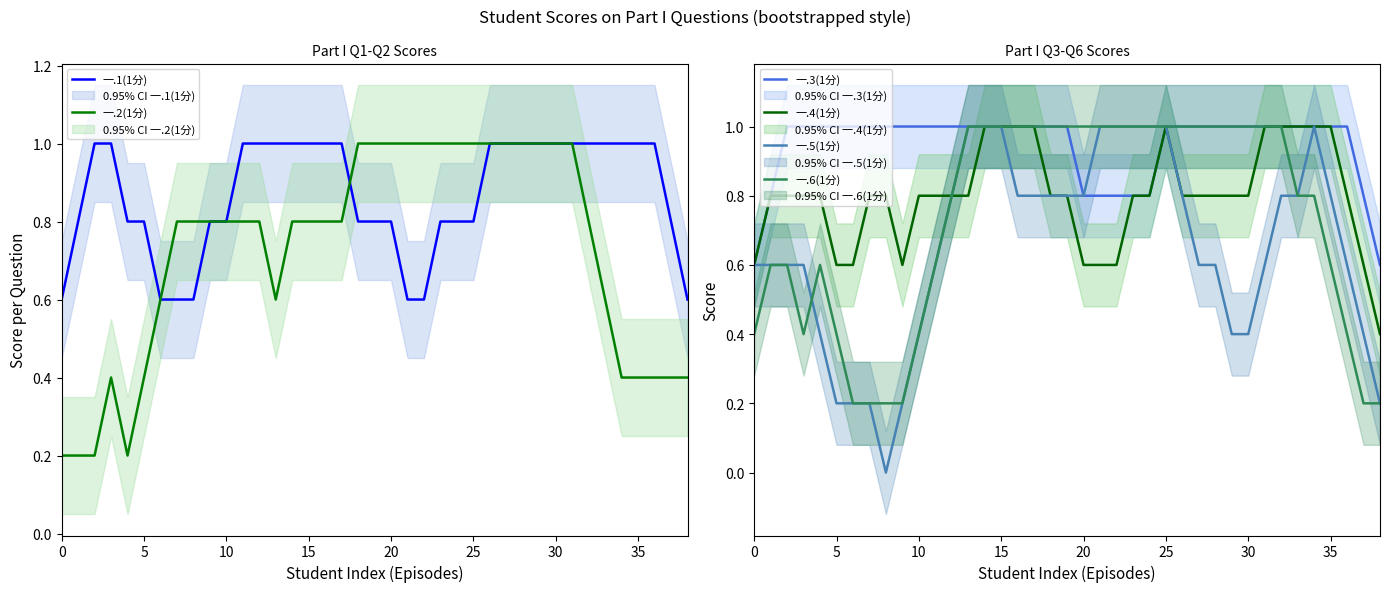

What is the label of the 30th point from the left?

29